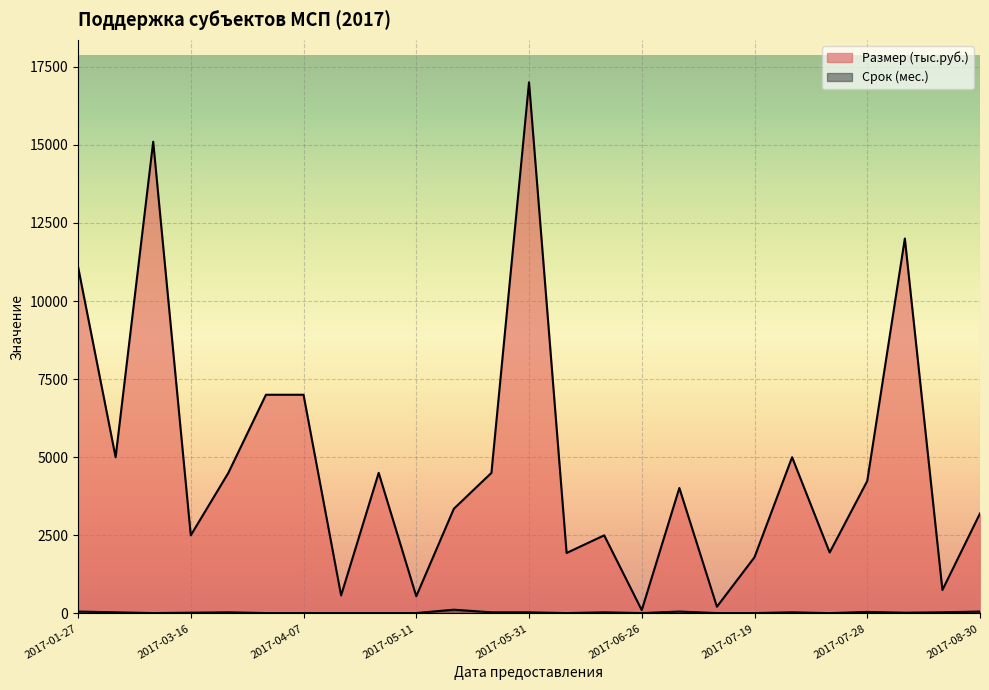

What is the difference between the maximum and minimum values in the Размер (тыс.руб.) series?

16895.0